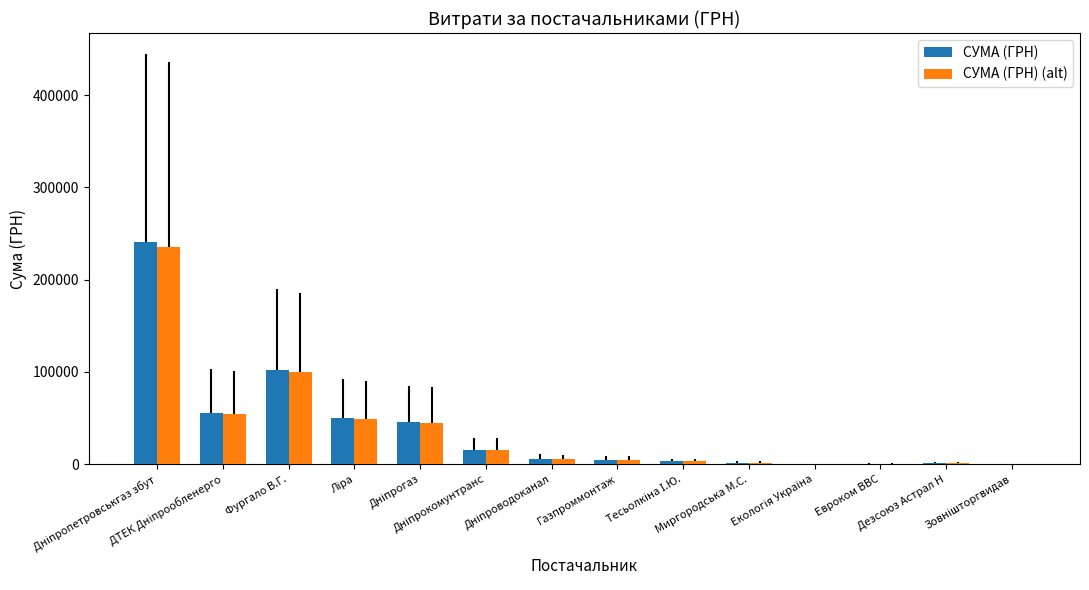

What is the greatest value displayed?

240576.8